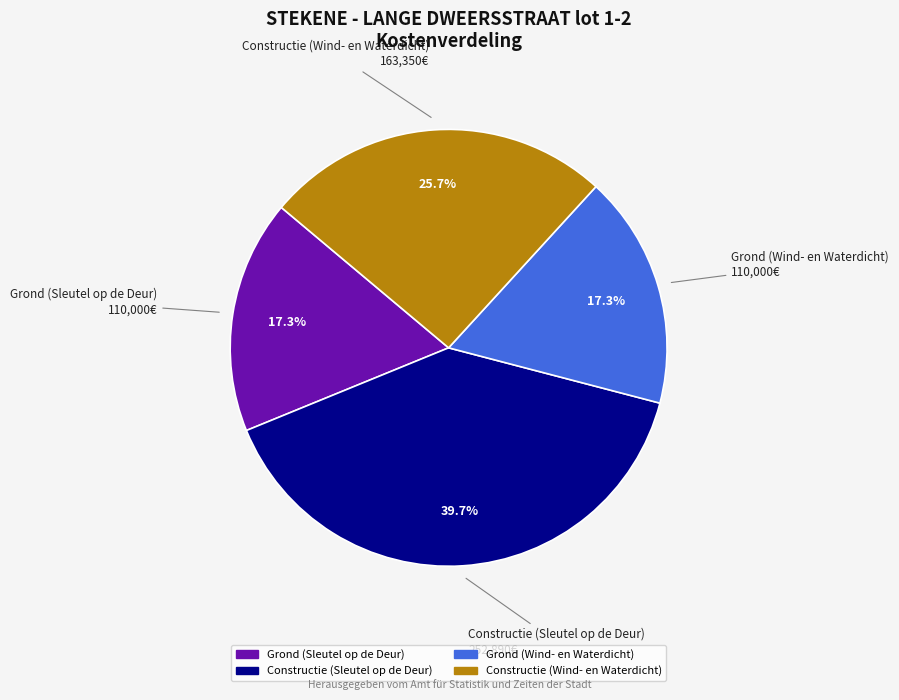

How many segments does this pie chart have?

4